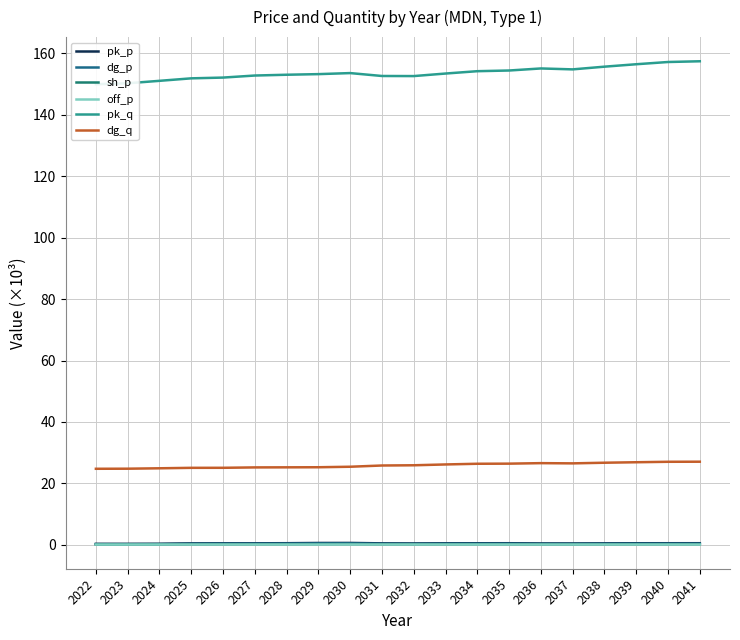

How many lines are shown in the chart?

6